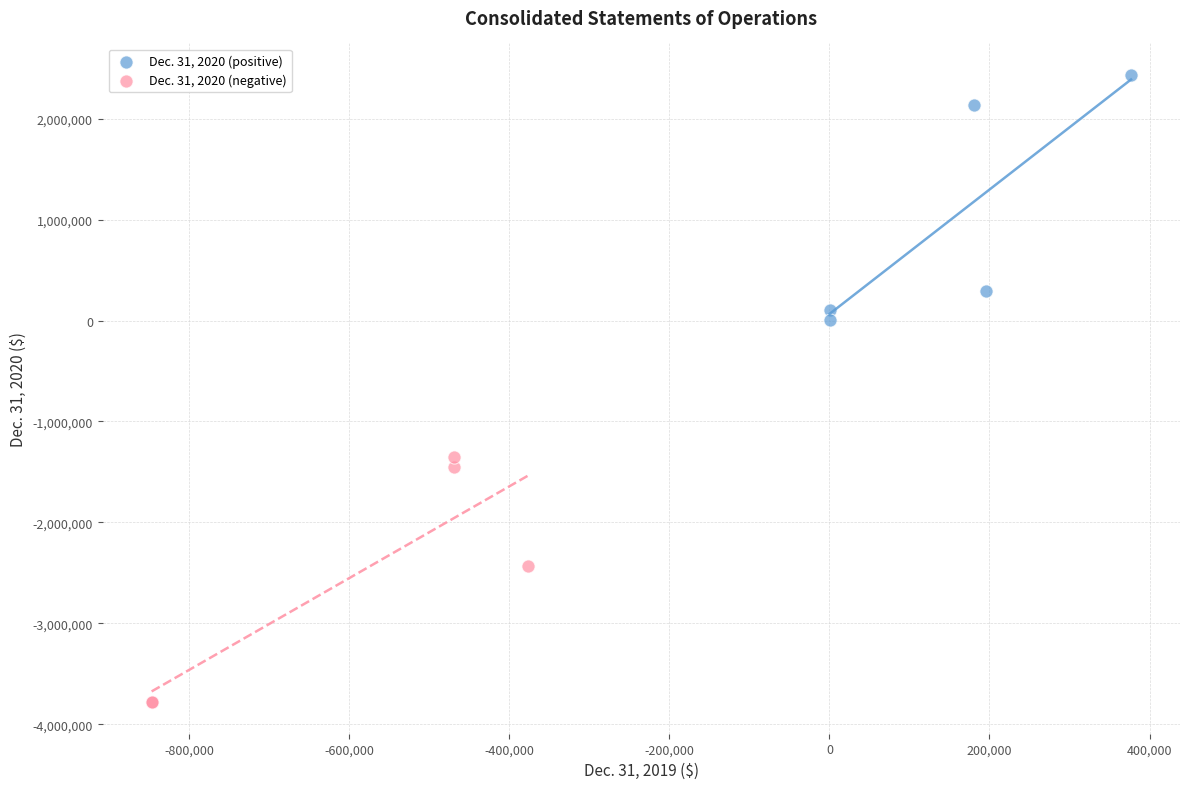

Which series has the widest spread of Y values?

Dec. 31, 2020 (negative)